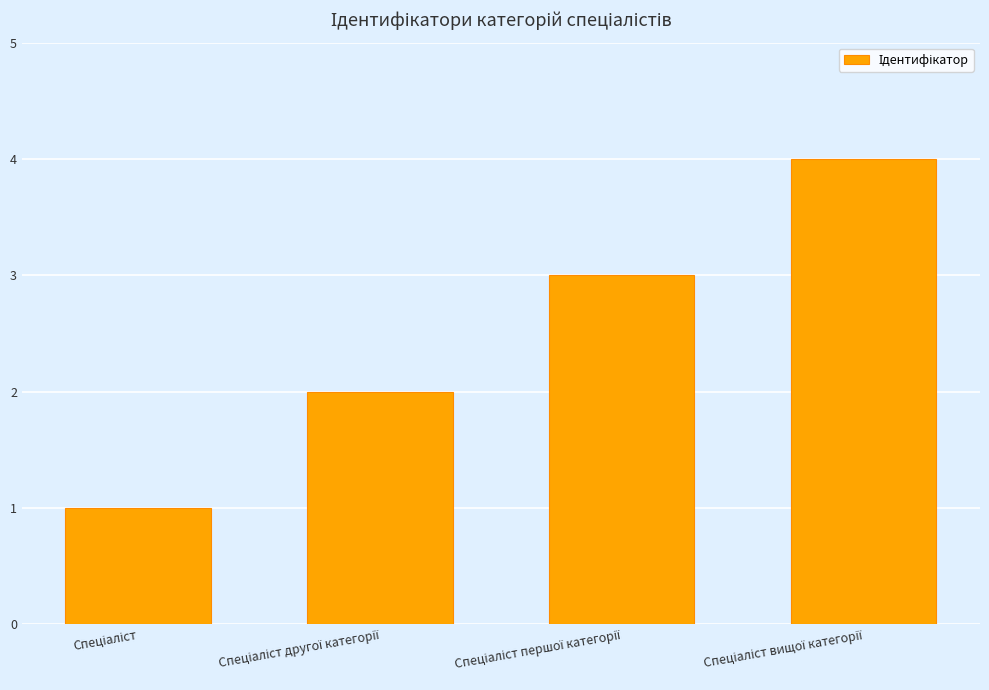

What is the maximum value shown in the chart?

4